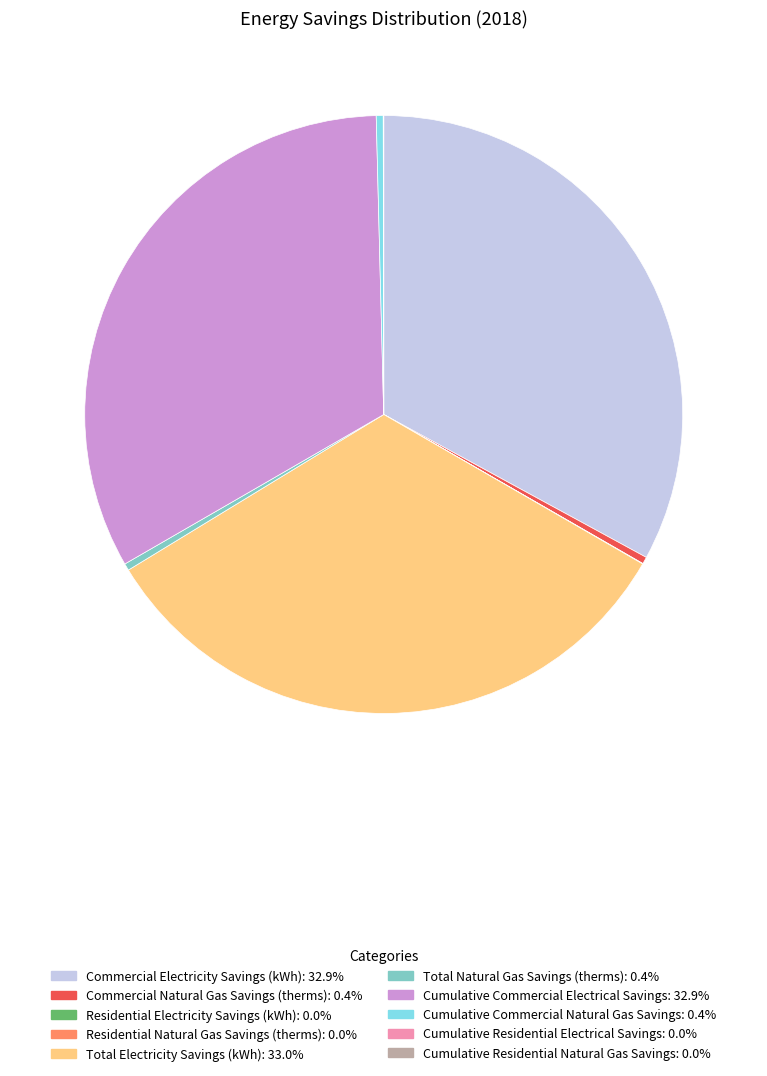

Is the sum of Cumulative Commercial Natural Gas Savings and Cumulative Commercial Electrical Savings greater than half?

No